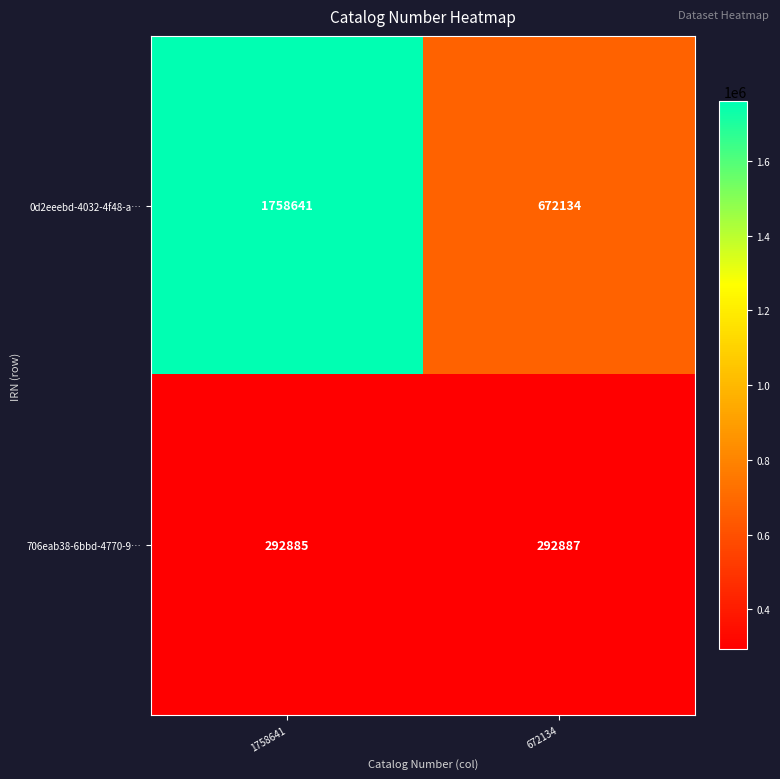

What is the greatest value displayed?

1758641